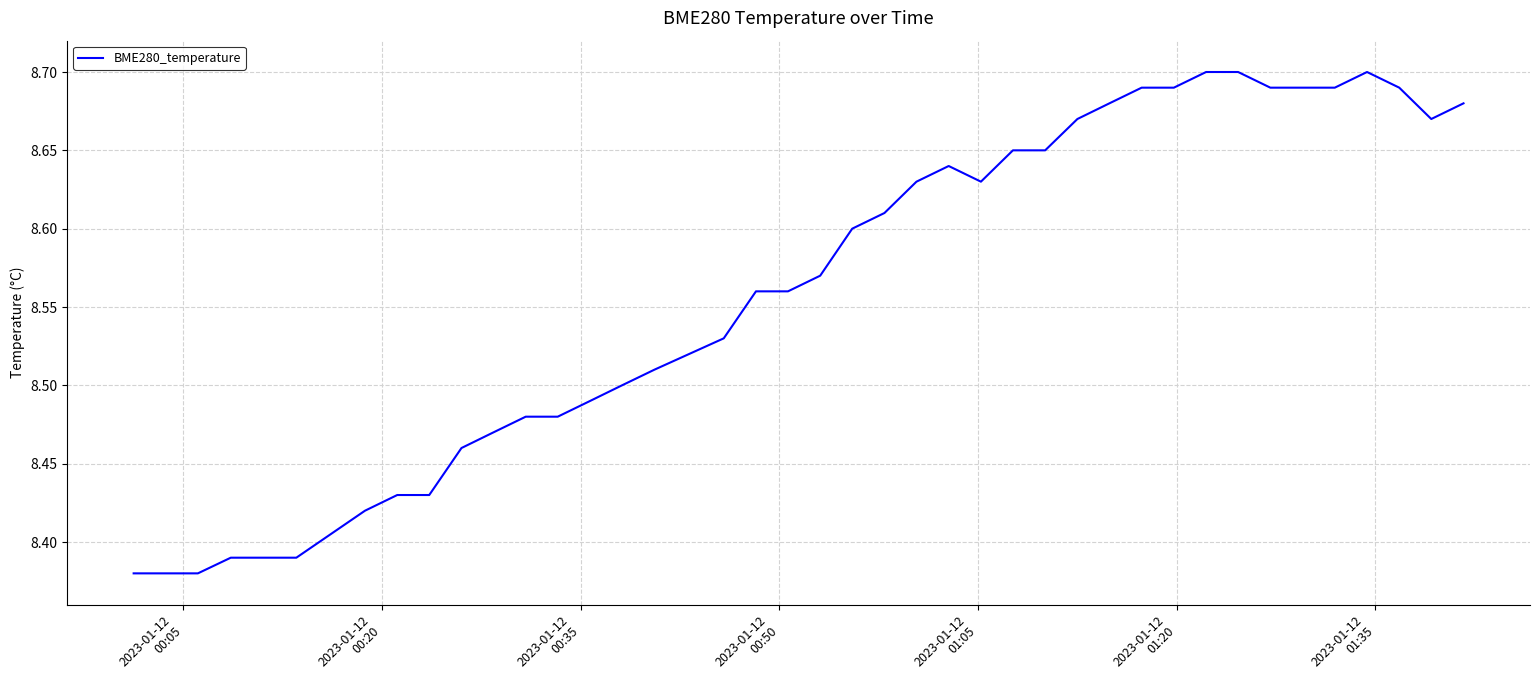

Count the number of categories in the chart.

40